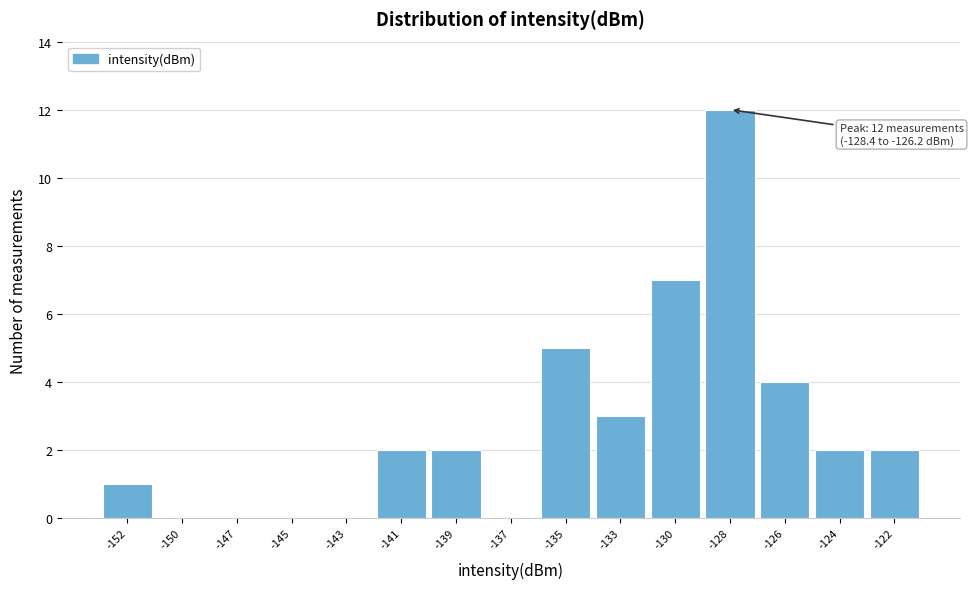

Reading left to right, transcribe all the data shown in this chart.

-152=1	-150=0	-147=0	-145=0	-143=0	-141=2	-139=2	-137=0	-135=5	-133=3	-130=7	-128=12	-126=4	-124=2	-122=2